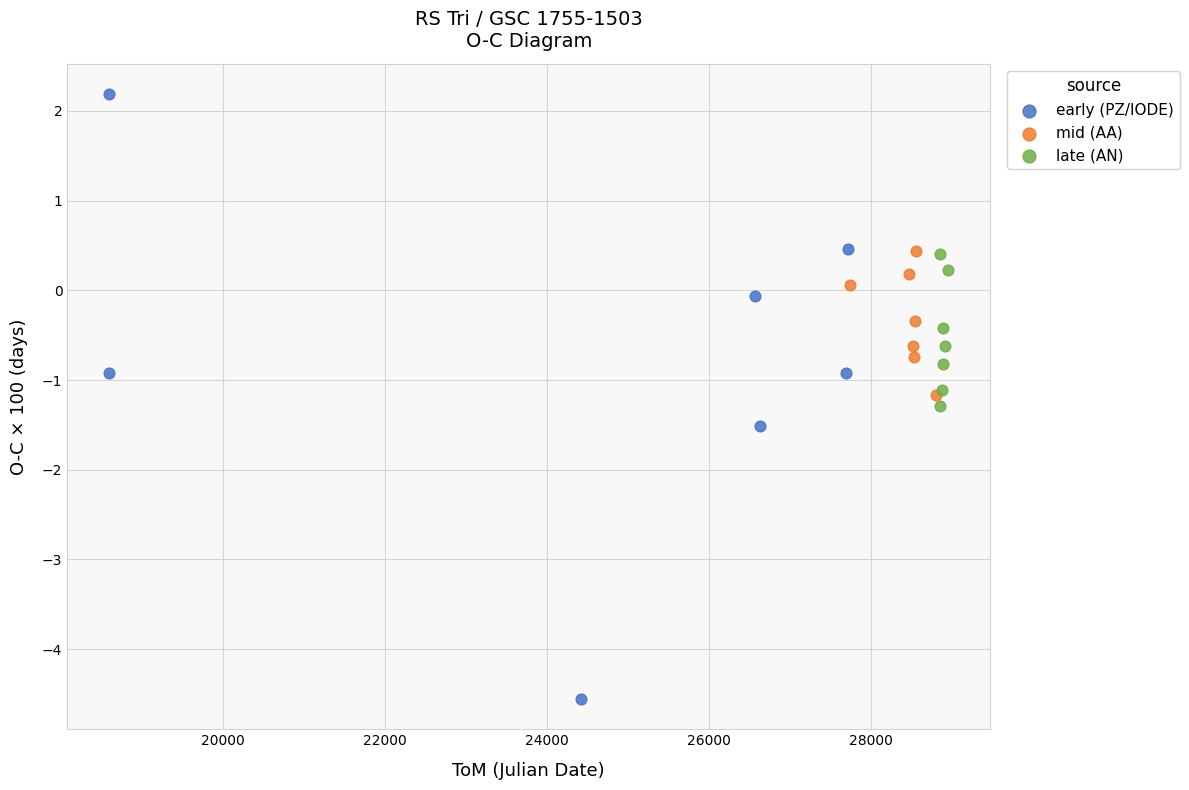

Which series has the largest Y range (max minus min)?

early (PZ/IODE)